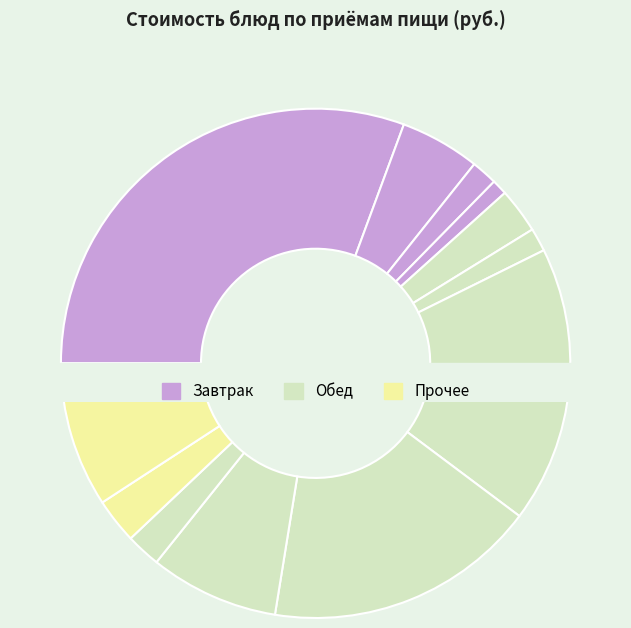

How many segments does this pie chart have?

12